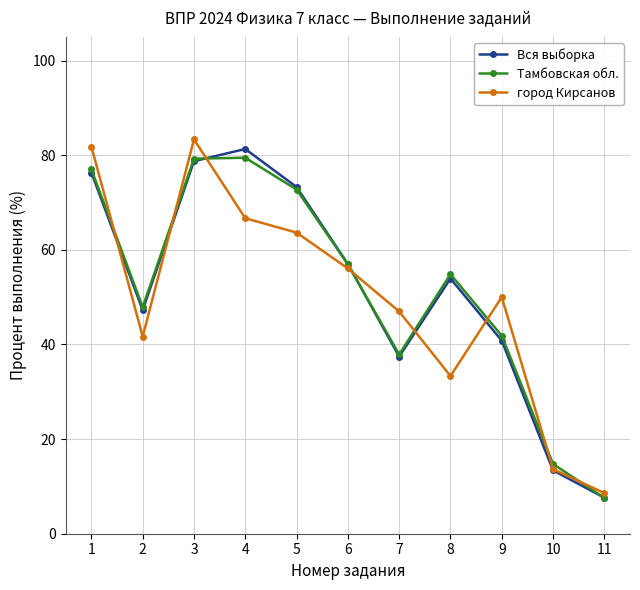

True or false: Вся выборка has a value of 11.4 at 2.

False